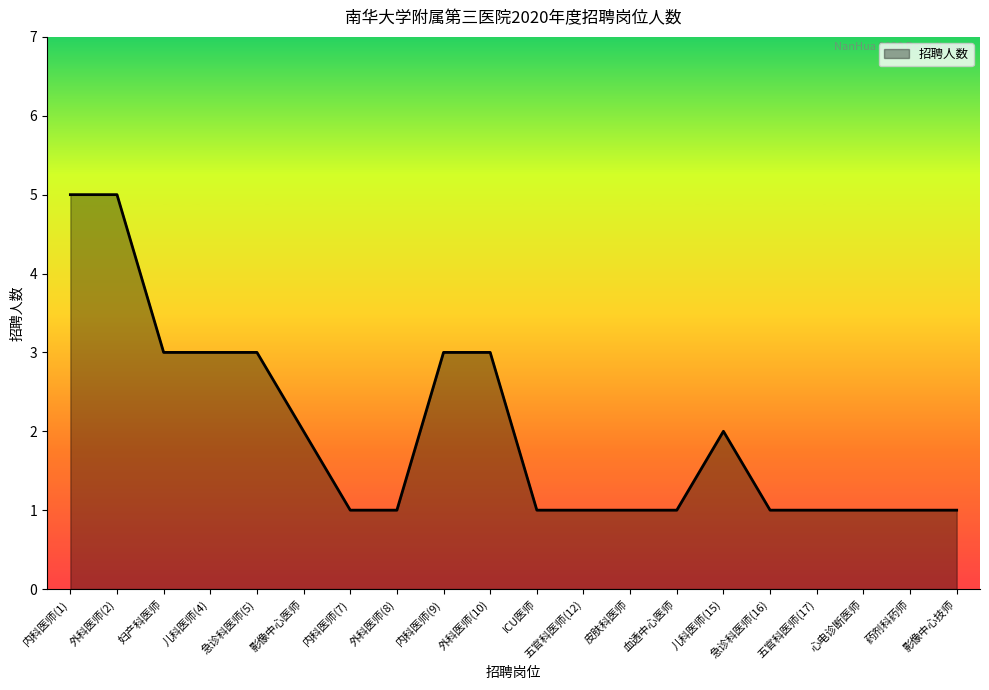

Reading right to left, transcribe all the data shown in this chart.

1	1	1	1	1	2	1	1	1	1	3	3	1	1	2	3	3	3	5	5